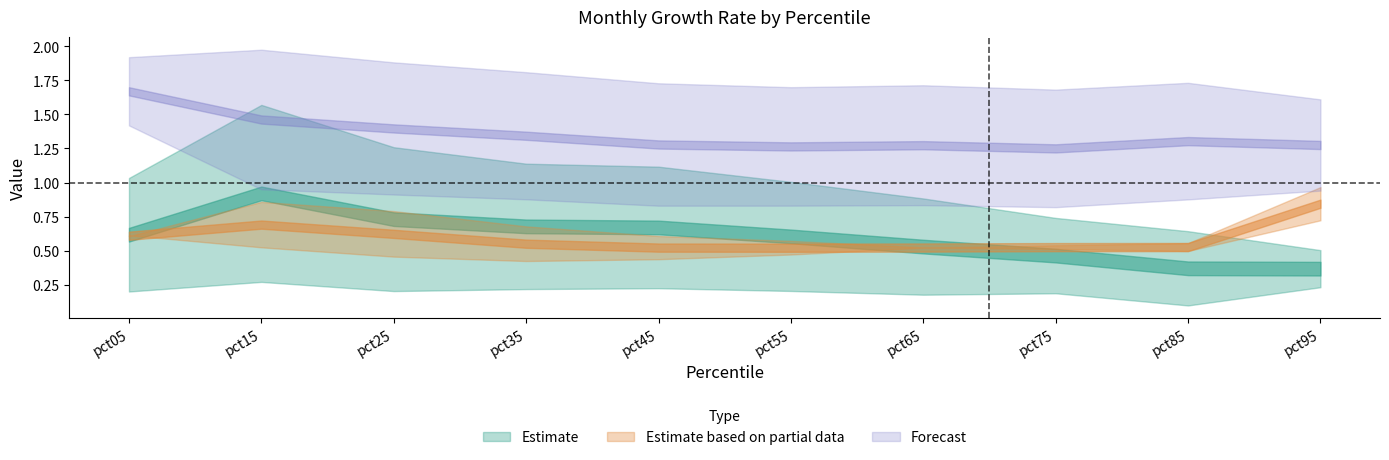

Is this an area chart (filled region under the line)?

No